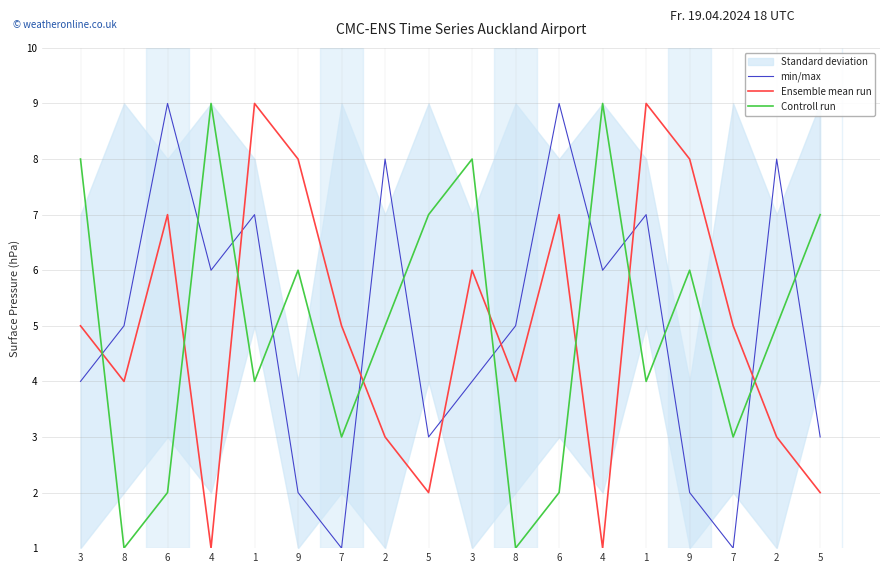

What is the average value of the min/max series?

5